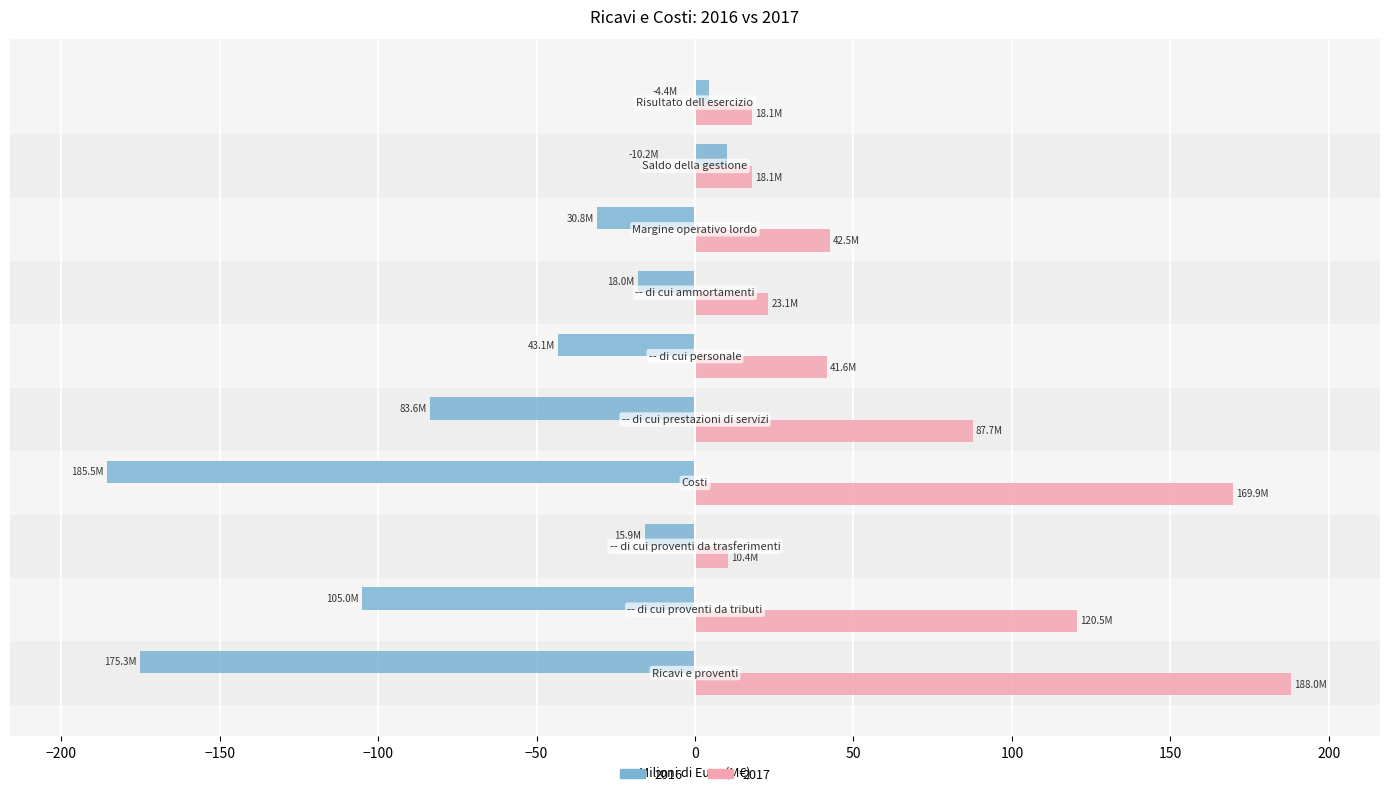

Which series has the largest range (max minus min)?

2016